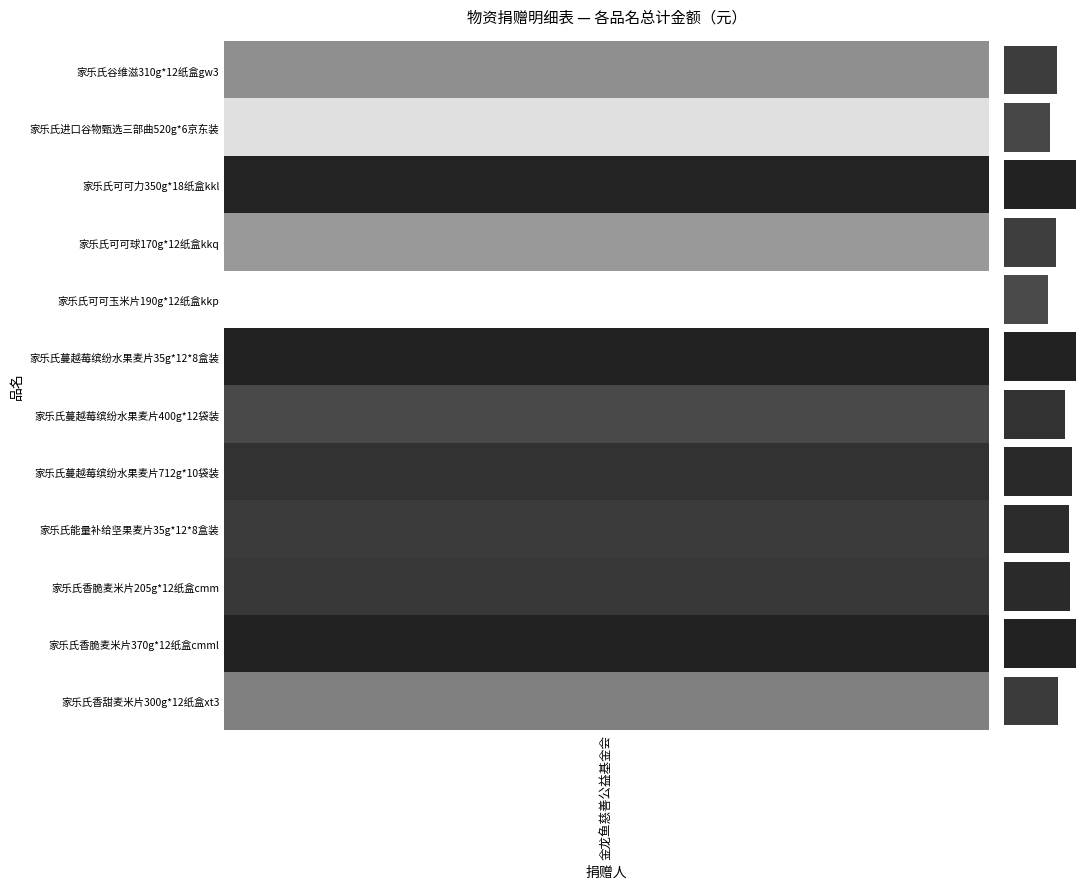

What is the greatest value displayed?

12.2